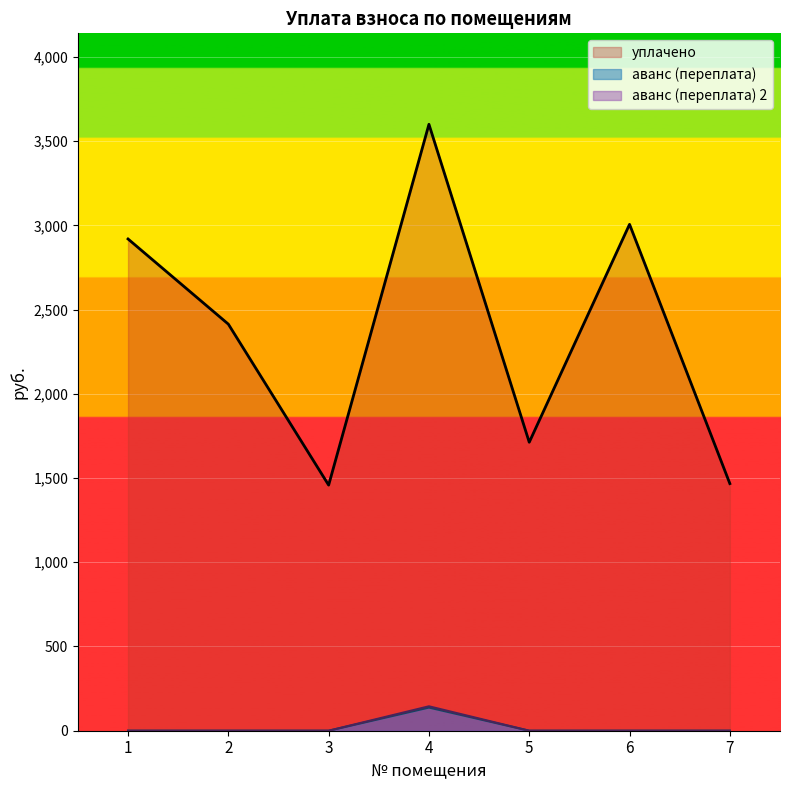

Which series has the largest range (max minus min)?

уплачено